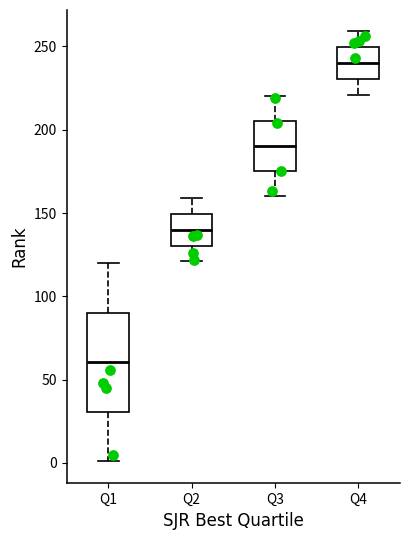

Where does the upper whisker of the box for Q2 end on the y-axis? The values are not printed on the chart, so give them approximately, as read against the axis.

160